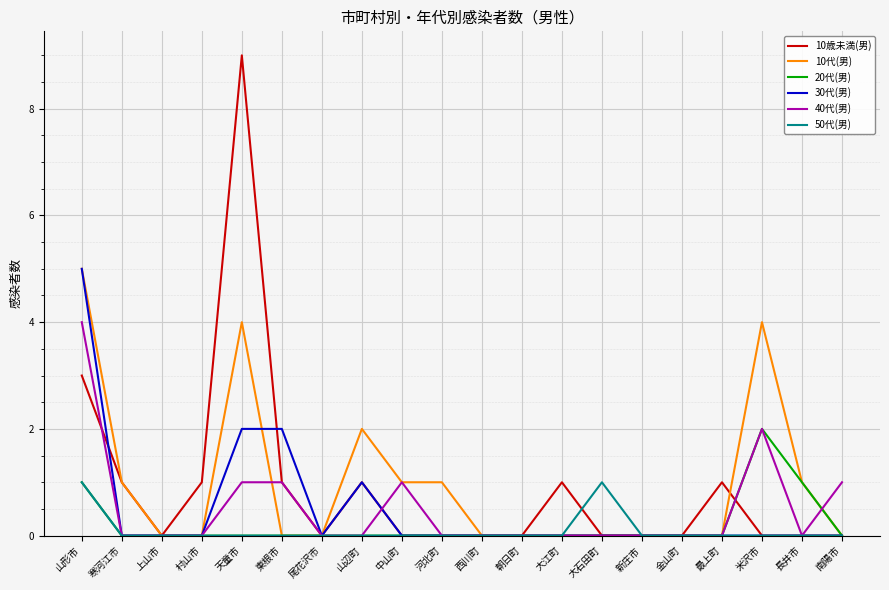

The value of 10代(男) at 村山市 is 0. True or false?

True